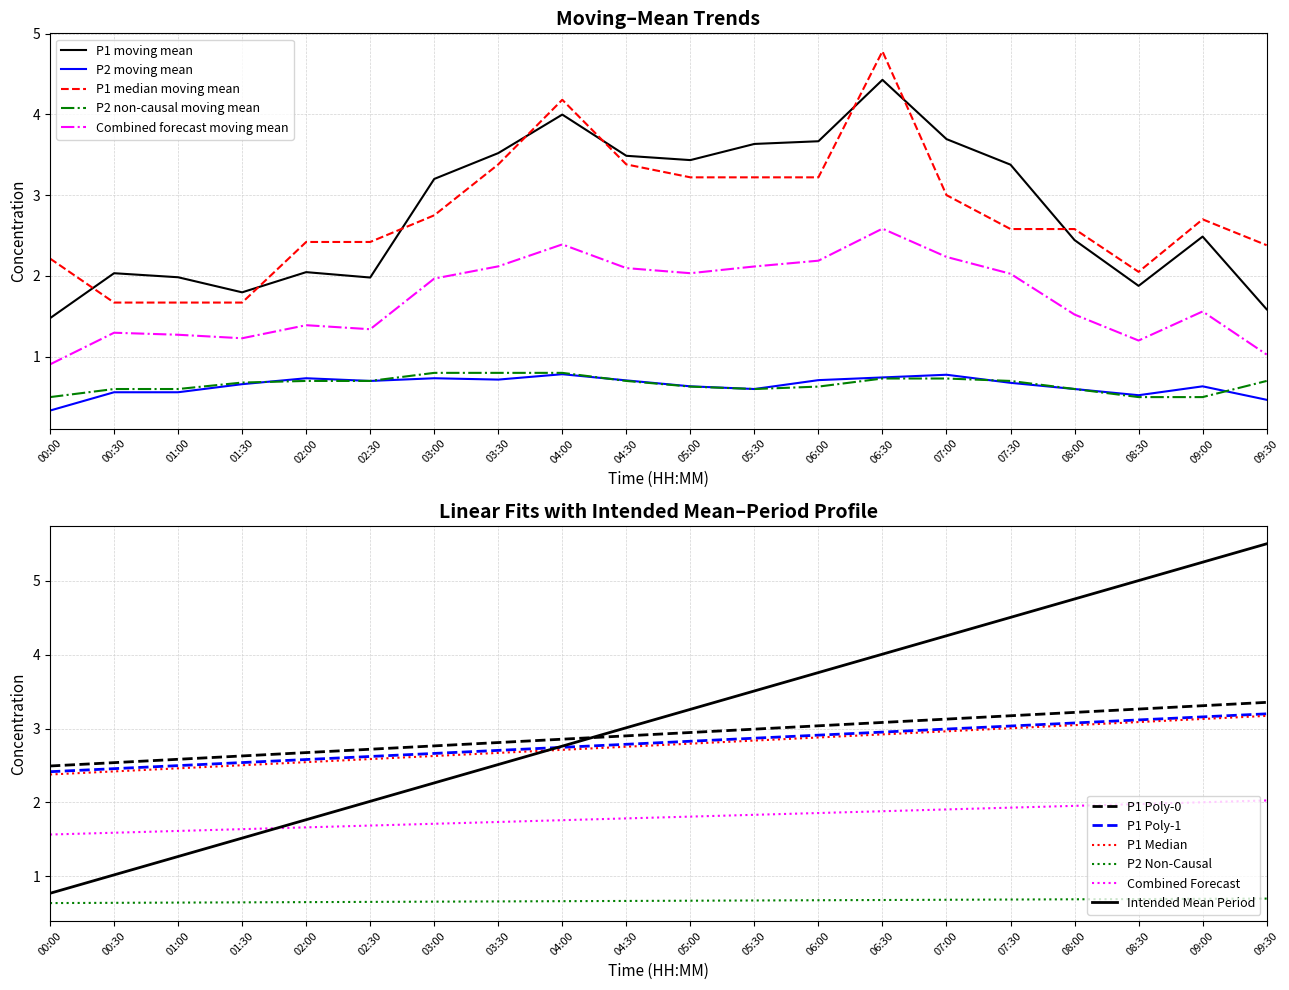

What is the difference between the second highest and second lowest values in the P2 series?

0.4